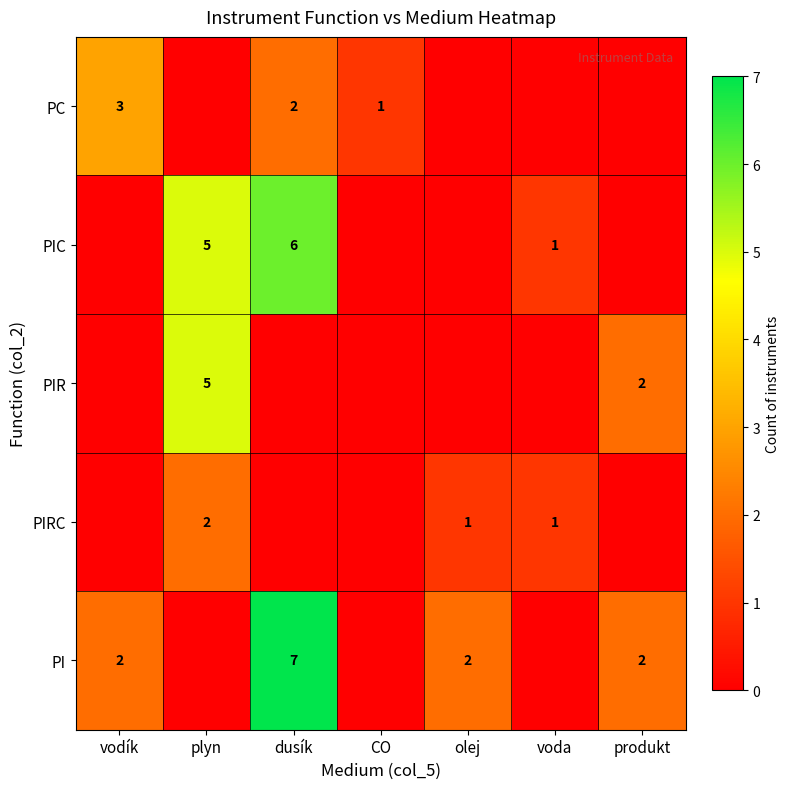

What is the difference between the PI values at produkt and dusík?

5